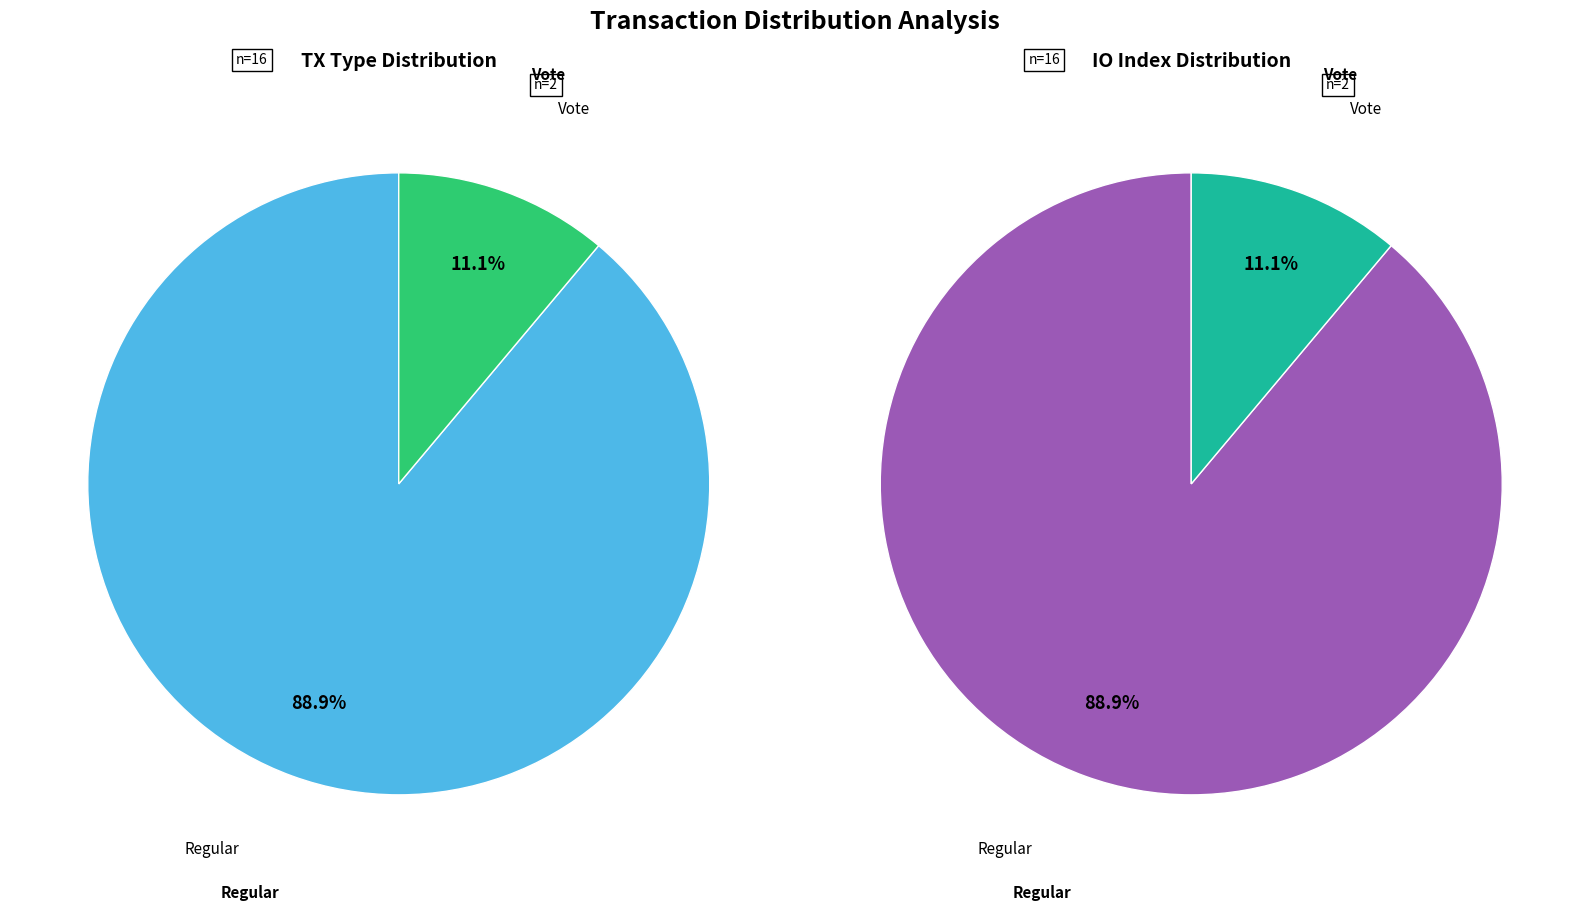

Combined, do Regular (io_index=16) and Vote (io_index=2) account for over 50%?

Yes